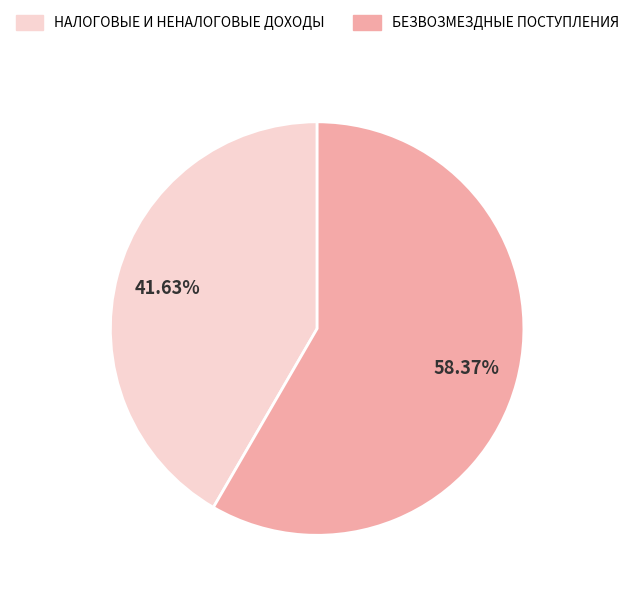

How many segments does this pie chart have?

2